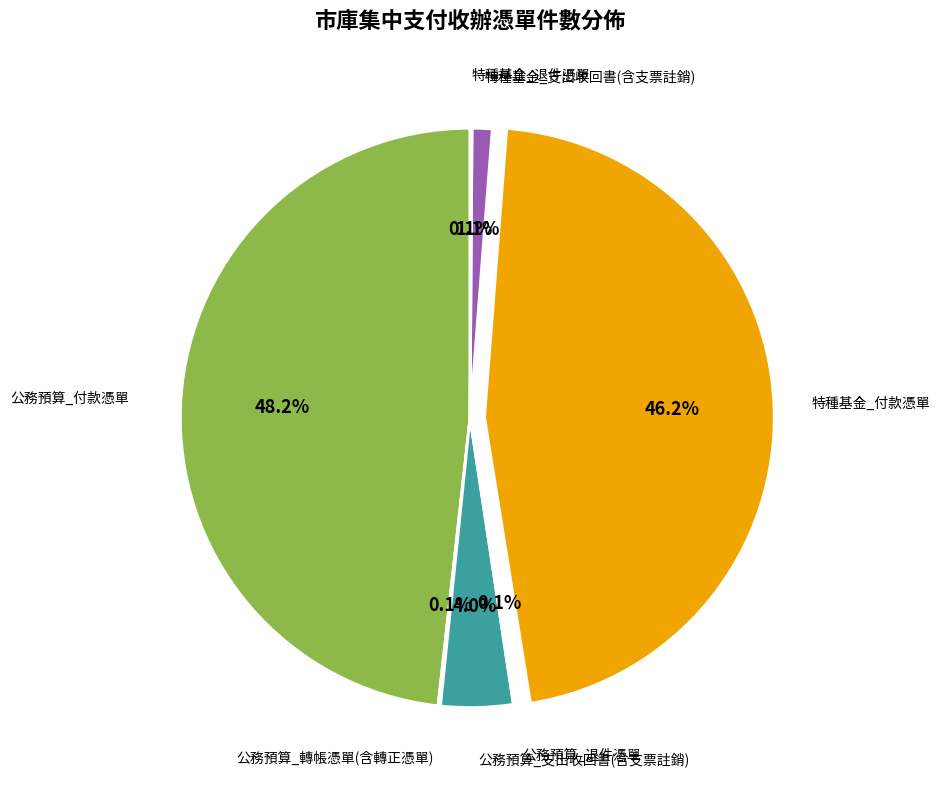

Does any single category account for the majority?

No